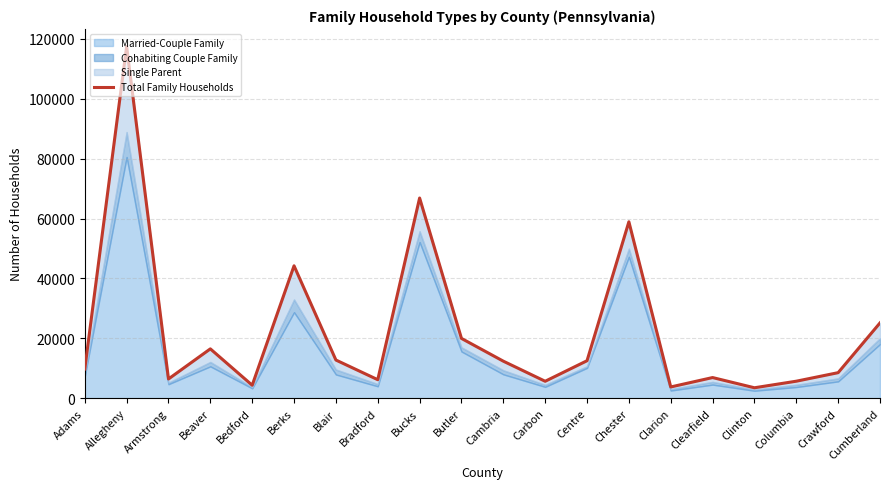

At which category does the chart reach its peak across all series?

Allegheny